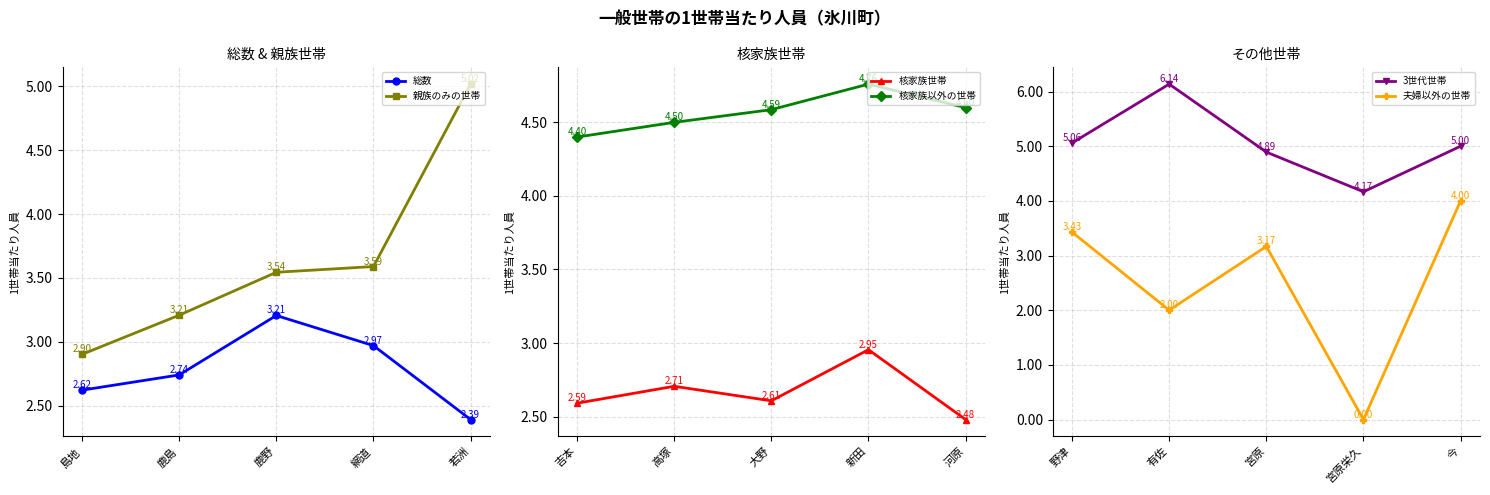

Which series has the largest total across all categories?

3世代世帯